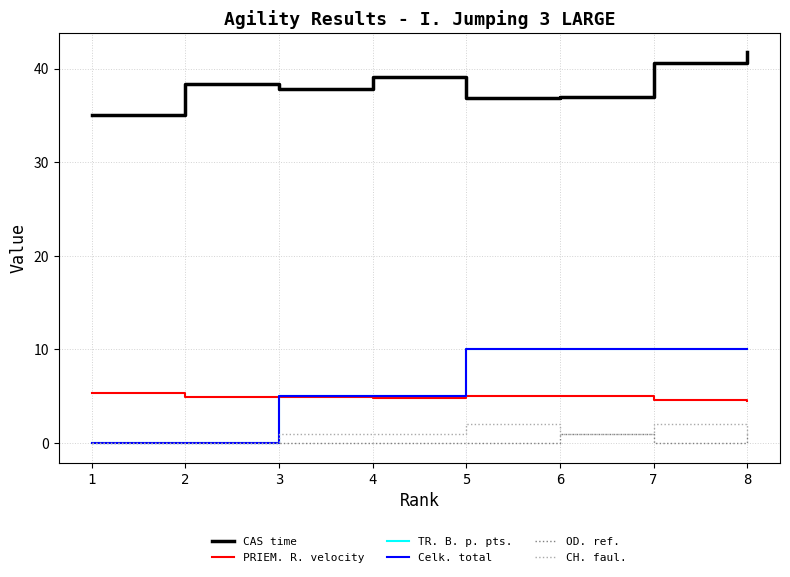

Is this an area chart (filled region under the line)?

No